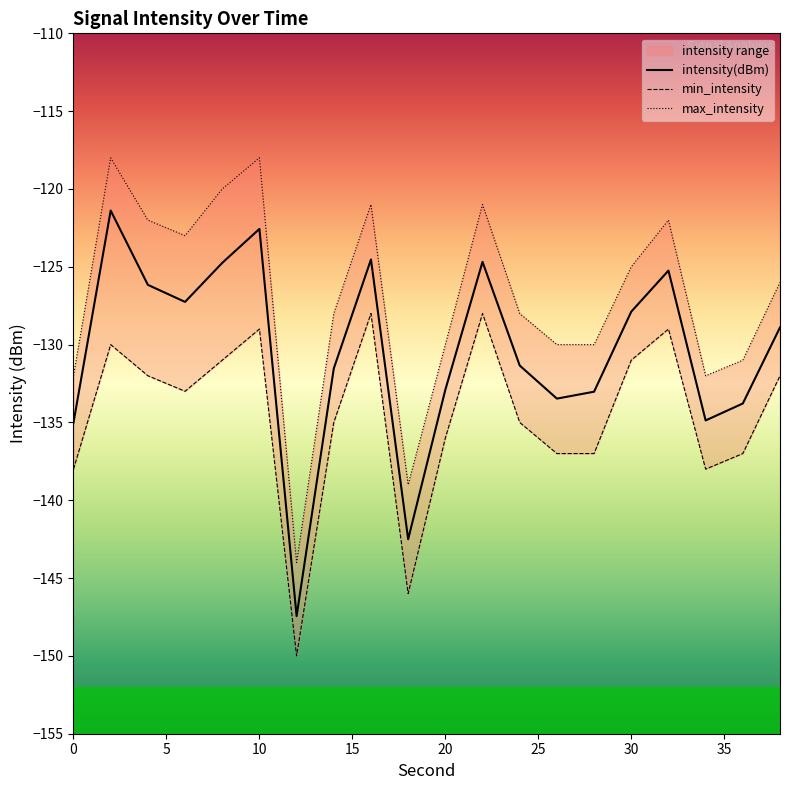

Reading right to left, list all the values displayed in this chart.

intensity(dBm): 38=-128.9	36=-133.8	34=-134.9	32=-125.2	30=-127.9	28=-133.0	26=-133.5	24=-131.3	22=-124.7	20=-132.9	18=-142.5	16=-124.5	14=-131.5	12=-147.4	10=-122.6	8=-124.7	6=-127.3	4=-126.2	2=-121.4	0=-135.0
min_intensity: 38=-132.0	36=-137.0	34=-138.0	32=-129.0	30=-131.0	28=-137.0	26=-137.0	24=-135.0	22=-128.0	20=-136.0	18=-146.0	16=-128.0	14=-135.0	12=-150.0	10=-129.0	8=-131.0	6=-133.0	4=-132.0	2=-130.0	0=-138.0
max_intensity: 38=-126.0	36=-131.0	34=-132.0	32=-122.0	30=-125.0	28=-130.0	26=-130.0	24=-128.0	22=-121.0	20=-130.0	18=-139.0	16=-121.0	14=-128.0	12=-144.0	10=-118.0	8=-120.0	6=-123.0	4=-122.0	2=-118.0	0=-132.0